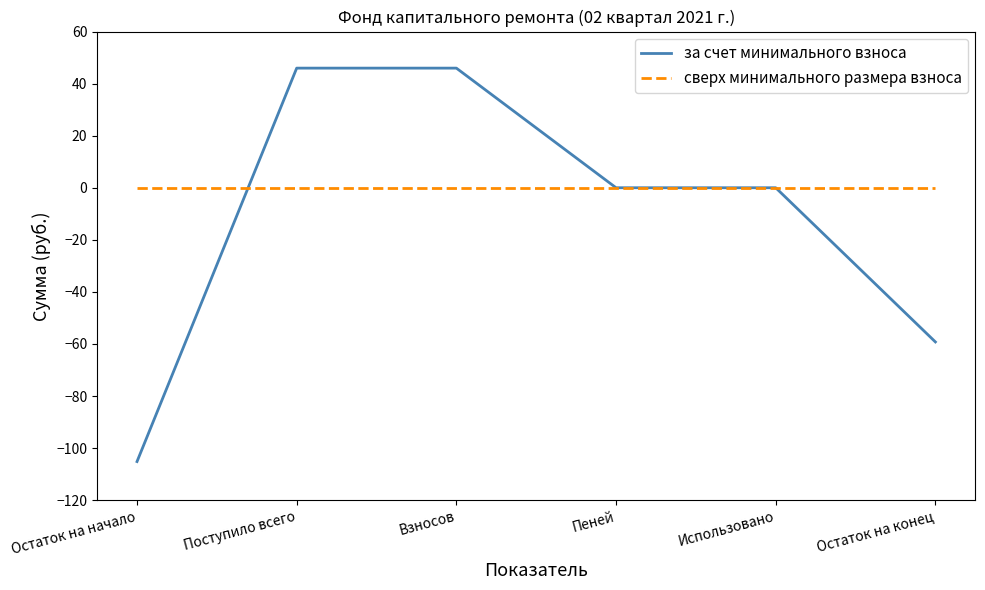

Which label corresponds to the smallest value in the chart?

Остаток на начало